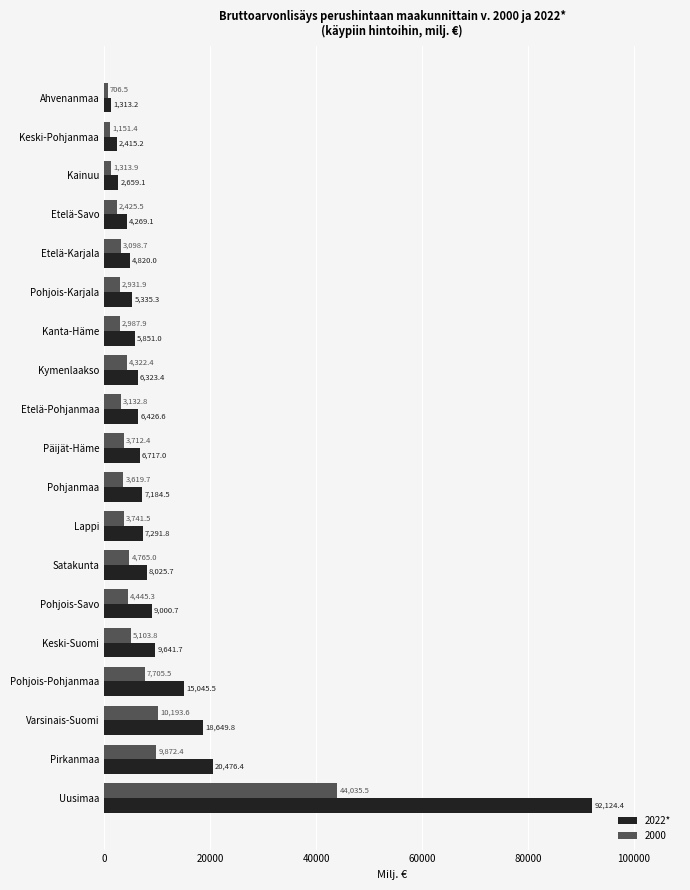

What is the difference between the 2000 values at Etelä-Pohjanmaa and Pohjois-Savo?

1312.5